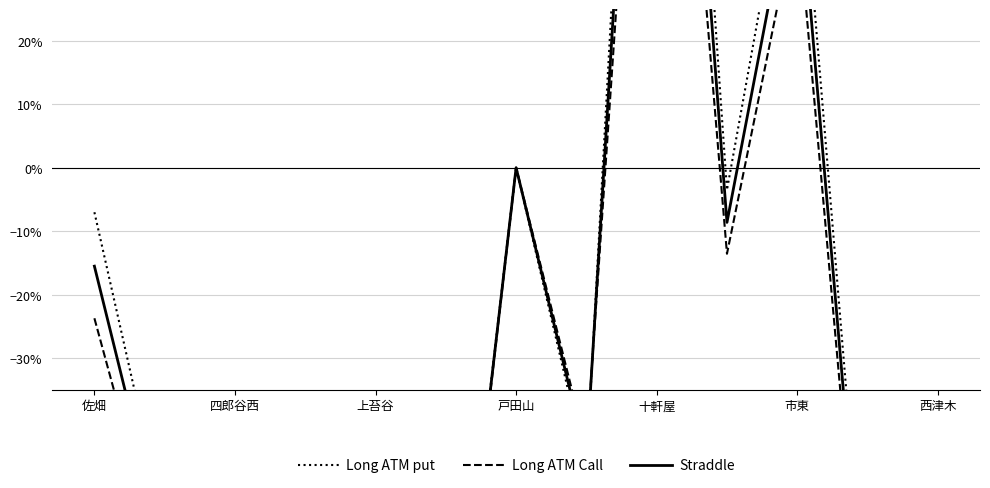

Reading right to left, extract all data points from this chart.

Long ATM put: -0.6	-0.8	0.6	-0.0	1.6	-0.5	0.0	-0.9	-0.9	-0.9	-0.6	-0.6	-0.1
Long ATM Call: -0.8	-0.8	0.4	-0.1	1.2	-0.4	0.0	-1.0	-0.9	-0.9	-0.7	-0.6	-0.2
Straddle: -0.7	-0.8	0.5	-0.1	1.4	-0.5	0.0	-1.0	-0.9	-0.9	-0.7	-0.6	-0.2